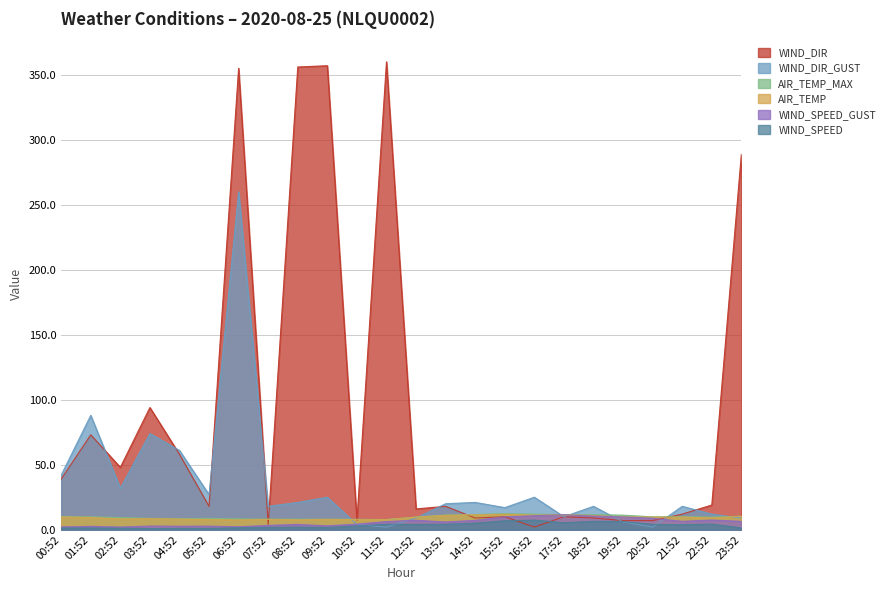

How many times do WIND_DIR_GUST and AIR_TEMP cross each other?

7